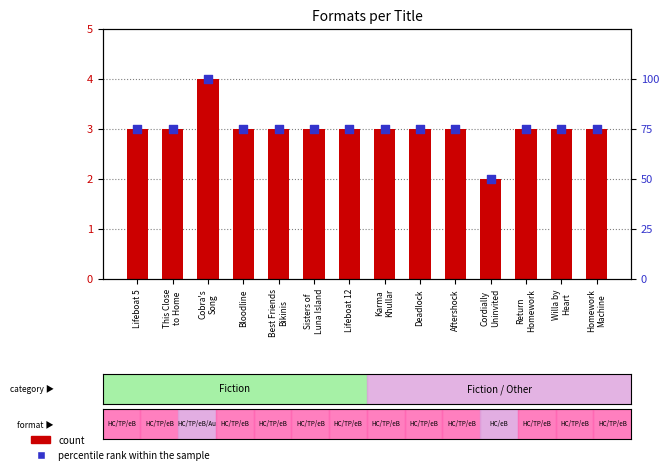

Is the value of percentile rank within the sample at Return
Homework greater than the value of count at Bloodline?

Yes